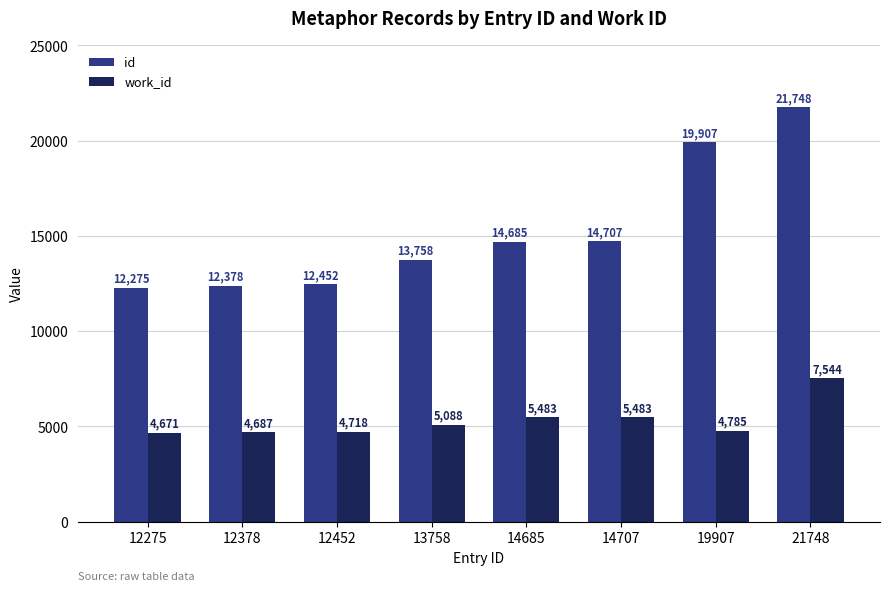

Reading left to right, extract all data points from this chart.

id: 12275=12275	12378=12378	12452=12452	13758=13758	14685=14685	14707=14707	19907=19907	21748=21748
work_id: 12275=4671	12378=4687	12452=4718	13758=5088	14685=5483	14707=5483	19907=4785	21748=7544